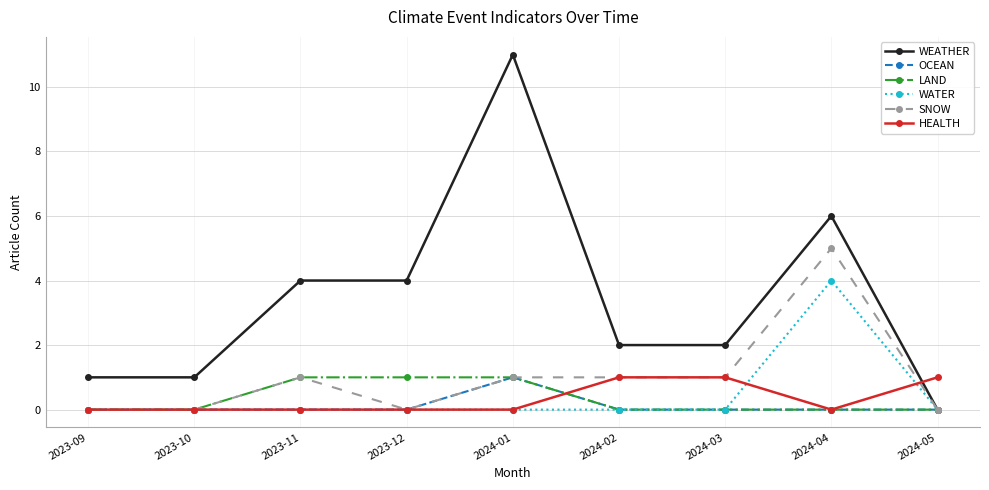

Where do WEATHER and HEALTH first cross each other?

2024-04 and 2024-05